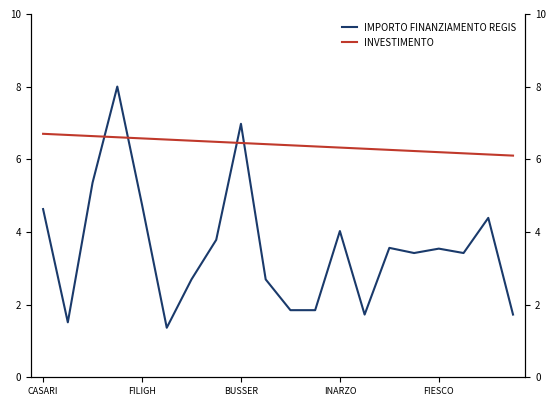

Does the chart have visible grid lines?

No